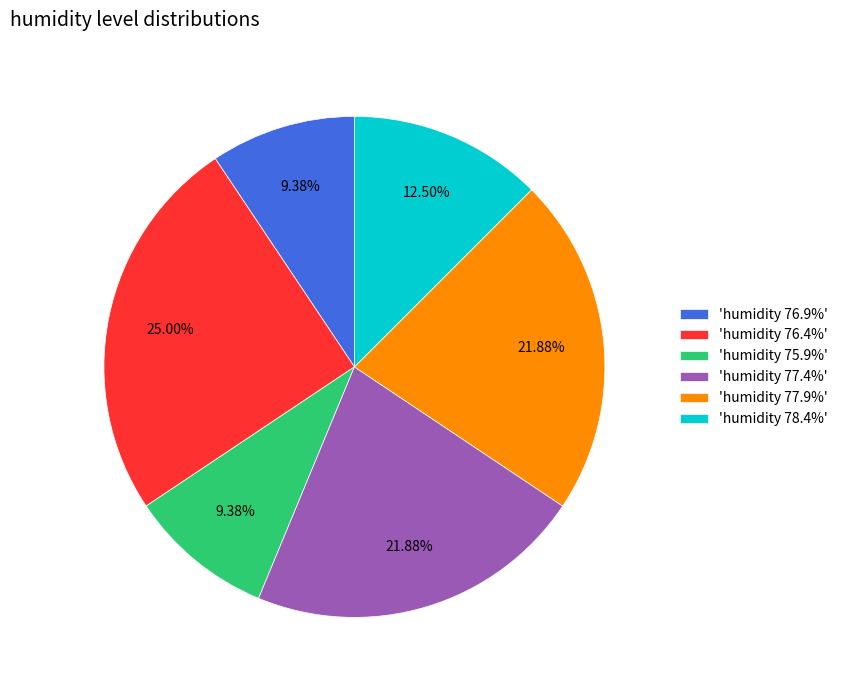

Does 'humidity 78.4%' represent more than half of the total?

No